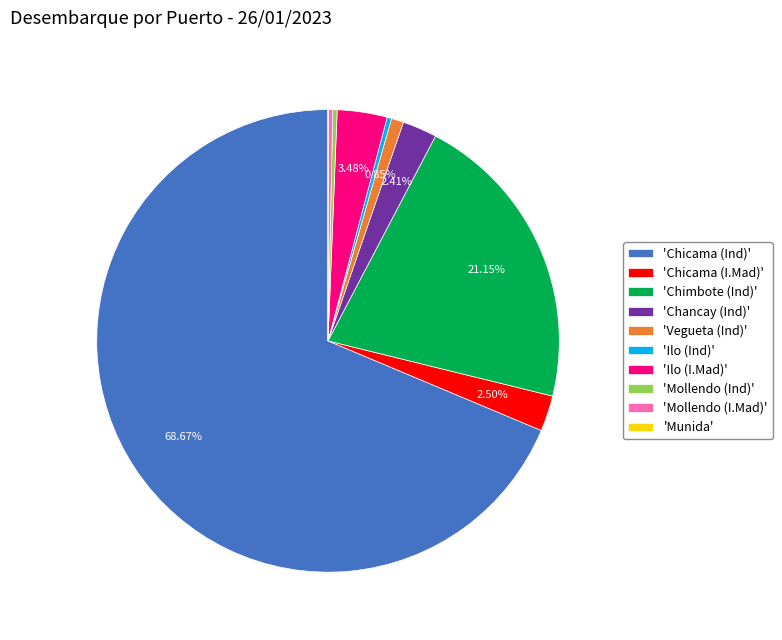

Combined, do 'Mollendo (I.Mad)' and 'Ilo (Ind)' account for over 50%?

No